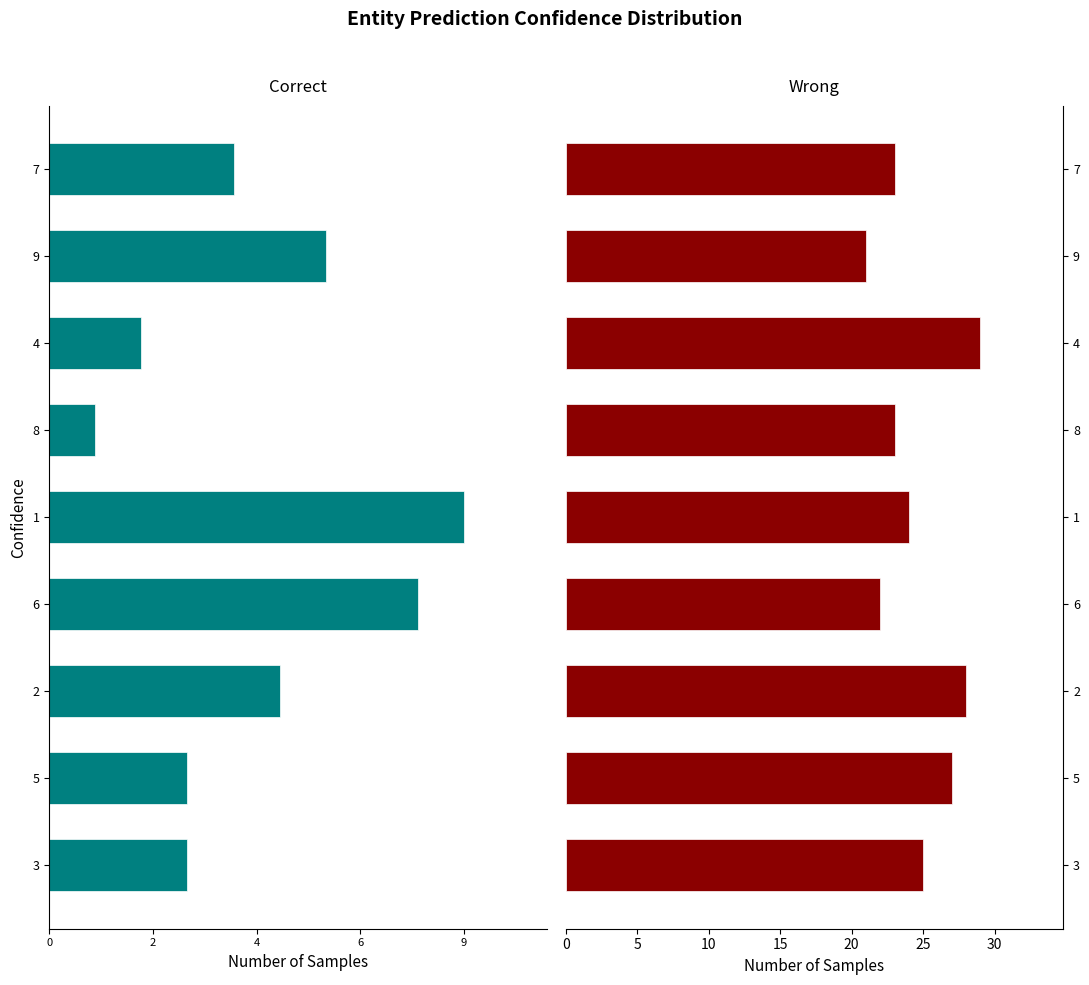

What is the spread (max minus min) of values at 8?

24